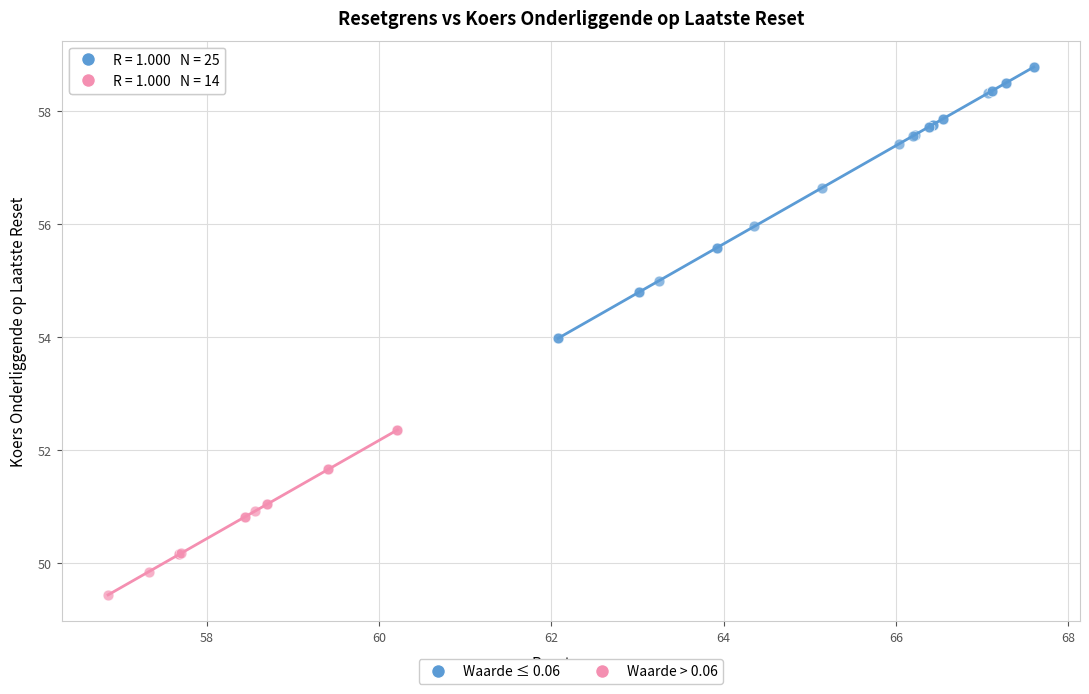

Which series contains the highest Y value?

Waarde ≤ 0.06